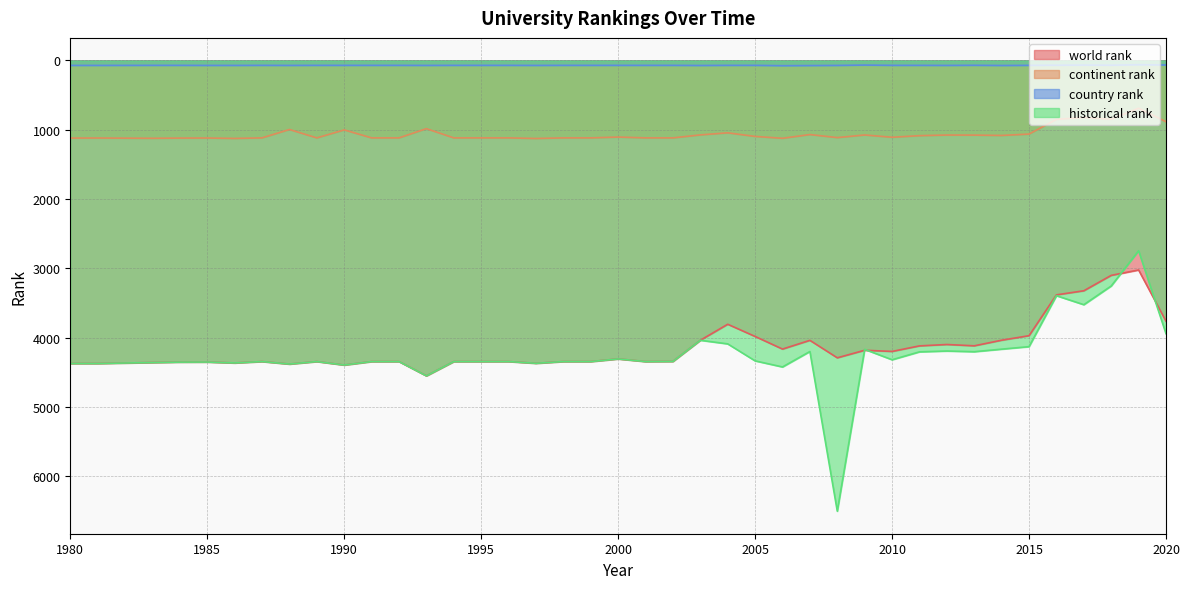

At which category is the sum across all series the highest?

2008